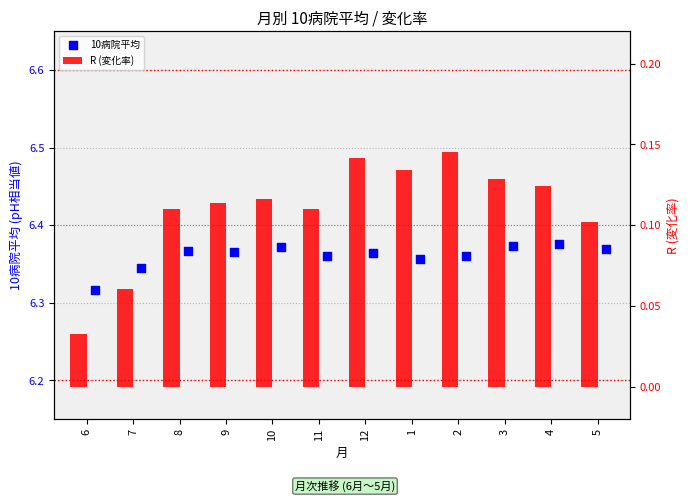

Is the value of R (変化率) at 12 greater than the value of 10病院平均 at 6?

No